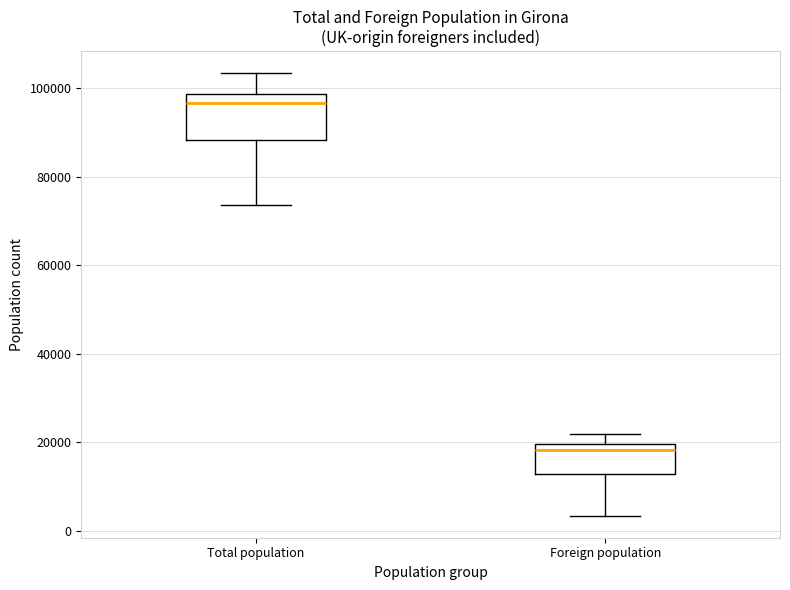

Comparing the boxes themselves (not the whiskers), which one is the tallest?

Total population